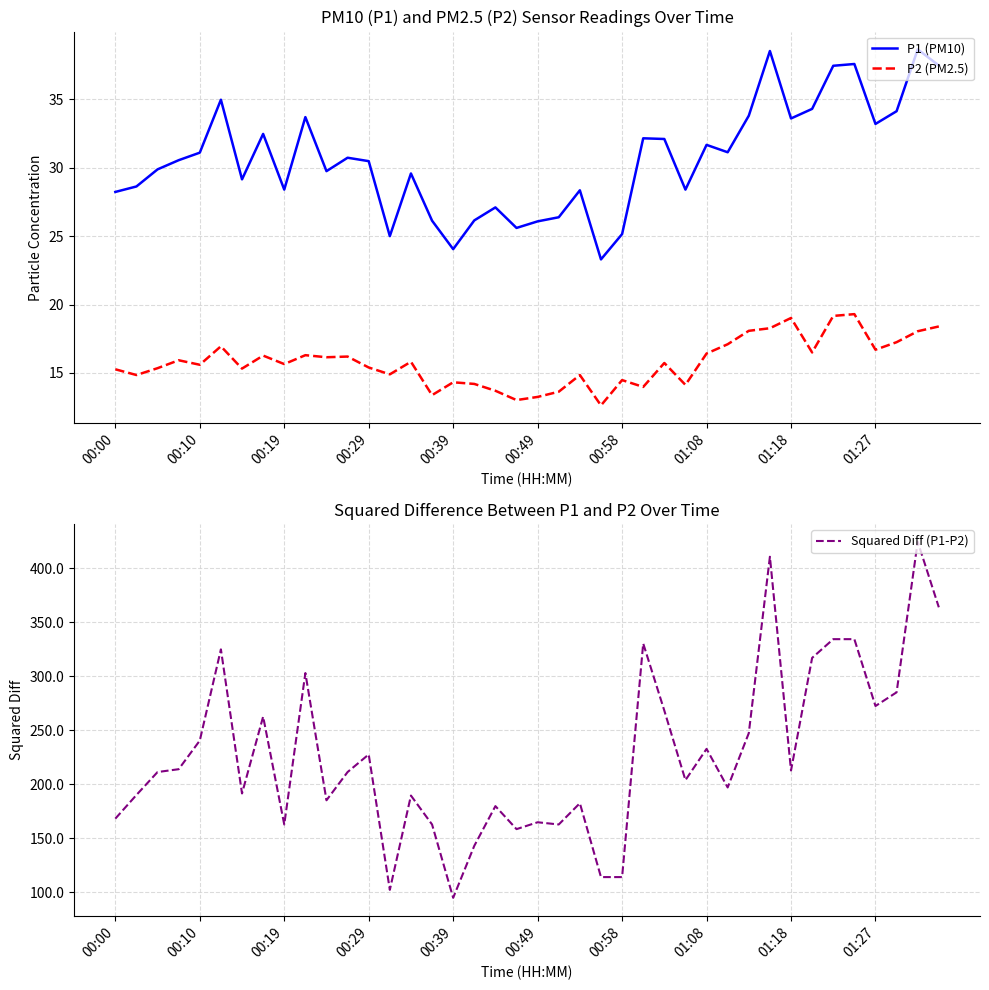

True or false: P2 (PM2.5) and P1 (PM10) intersect in this chart.

False